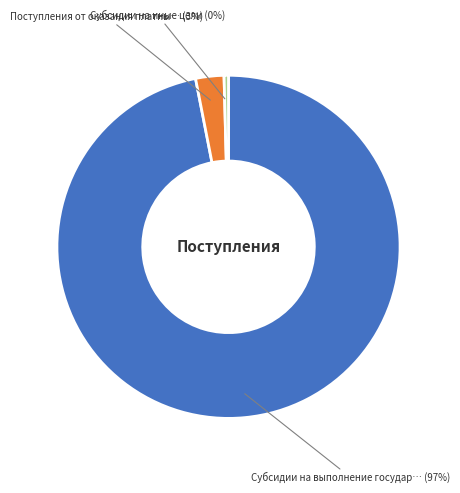

To the nearest percent, what is the difference between the largest and smallest slice percentages?

97%